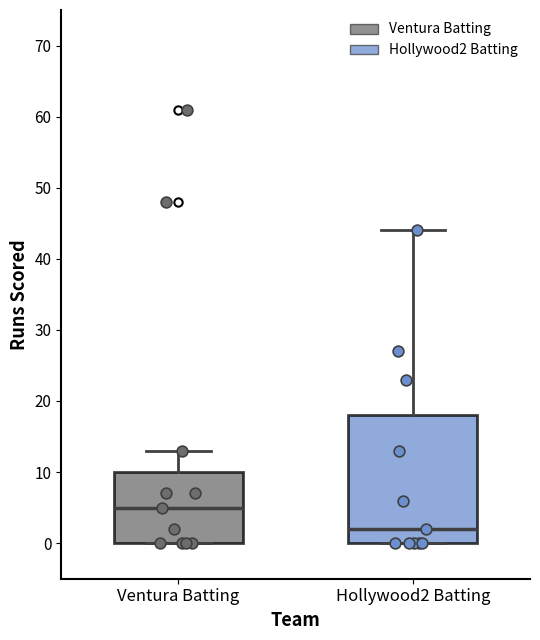

Where is the lower edge of the box for Hollywood2 Batting on the y-axis? The values are not printed on the chart, so give them approximately, as read against the axis.

0